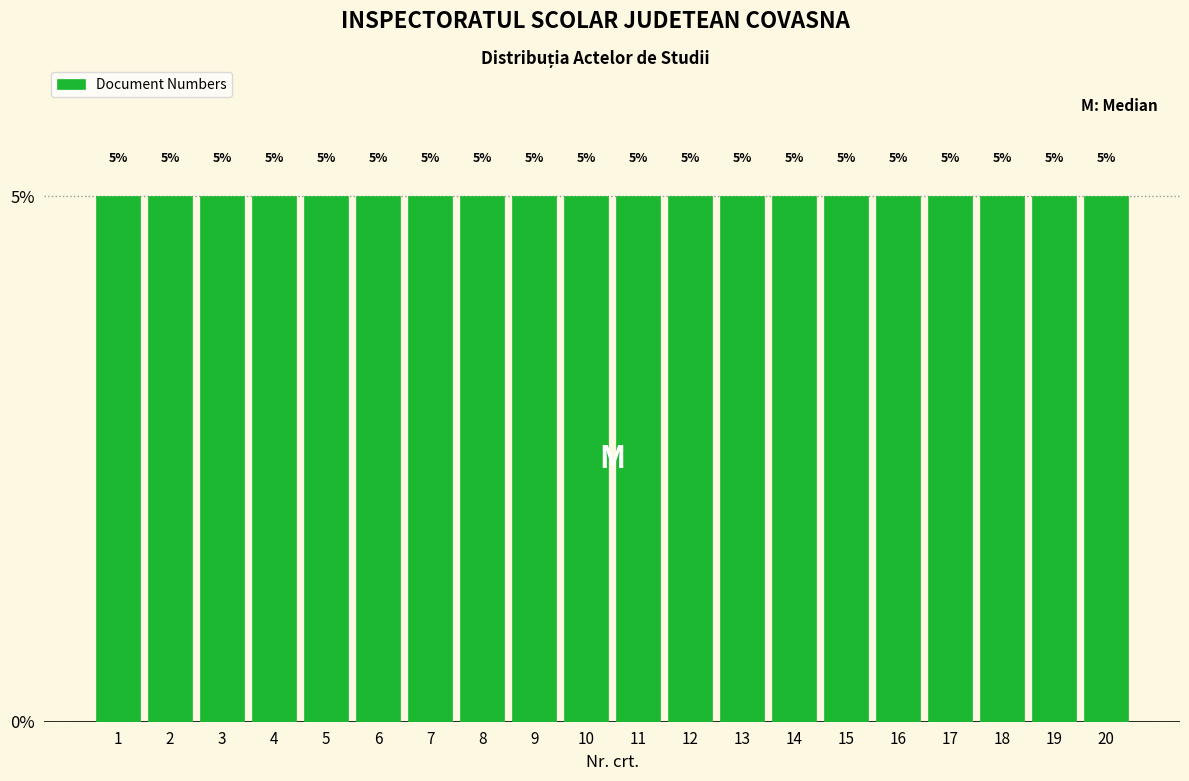

Reading left to right, list every bar in this chart as the range it spans on the x-axis followed by its height.

0.5 to 1.5: 5
1.5 to 2.5: 5
2.5 to 3.5: 5
3.5 to 4.5: 5
4.5 to 5.5: 5
5.5 to 6.5: 5
6.5 to 7.5: 5
7.5 to 8.5: 5
8.5 to 9.5: 5
9.5 to 10.5: 5
10.5 to 11.5: 5
11.5 to 12.5: 5
12.5 to 13.5: 5
13.5 to 14.5: 5
14.5 to 15.5: 5
15.5 to 16.5: 5
16.5 to 17.5: 5
17.5 to 18.5: 5
18.5 to 19.5: 5
19.5 to 20.5: 5